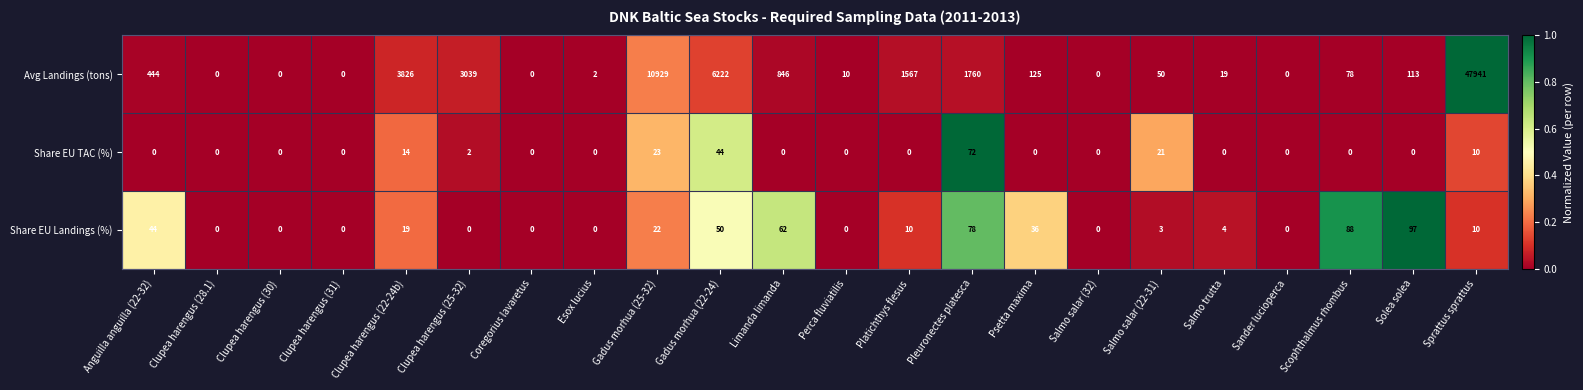

At Clupea harengus (22-24b), list the series in order from smallest to largest.

Share EU TAC (%), Share EU Landings (%), Avg Landings (tons)